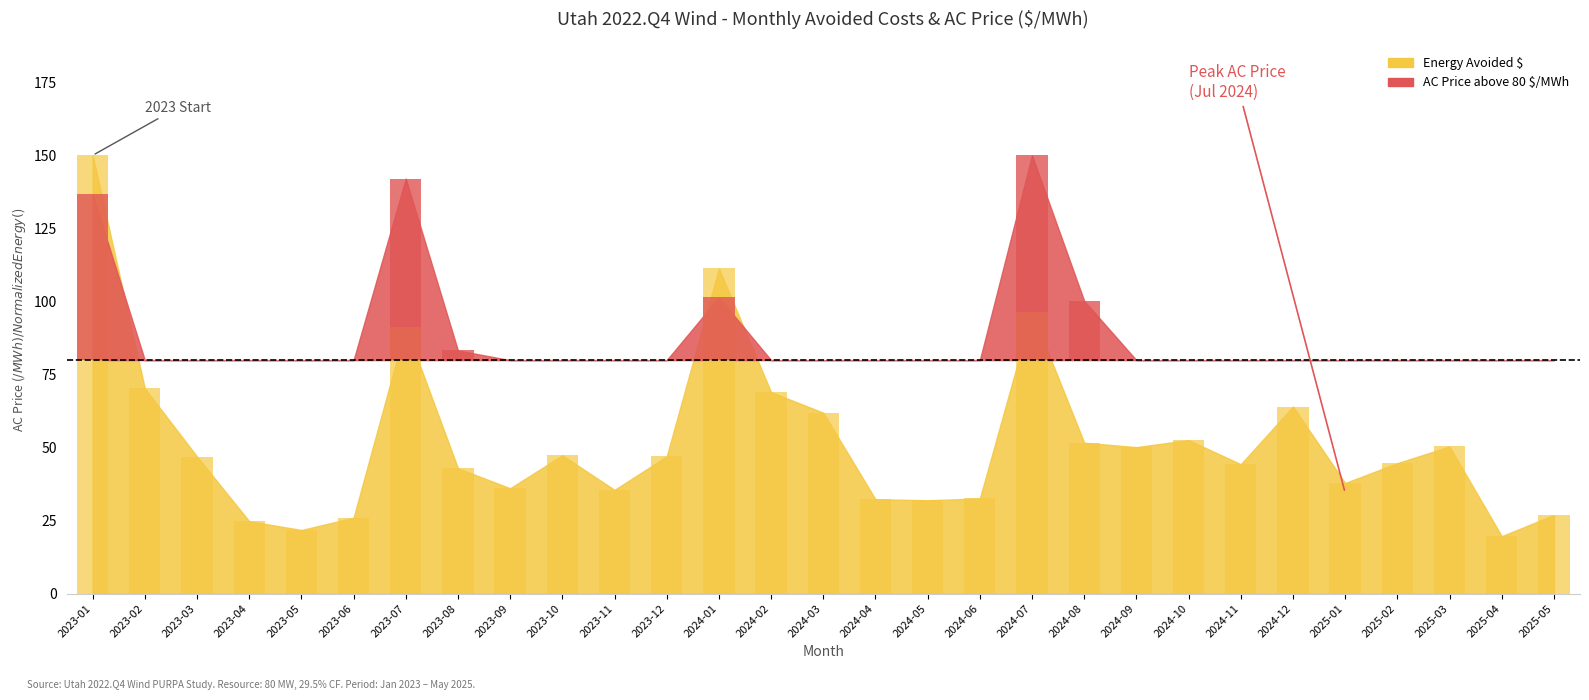

How many bars are there in each group?

2